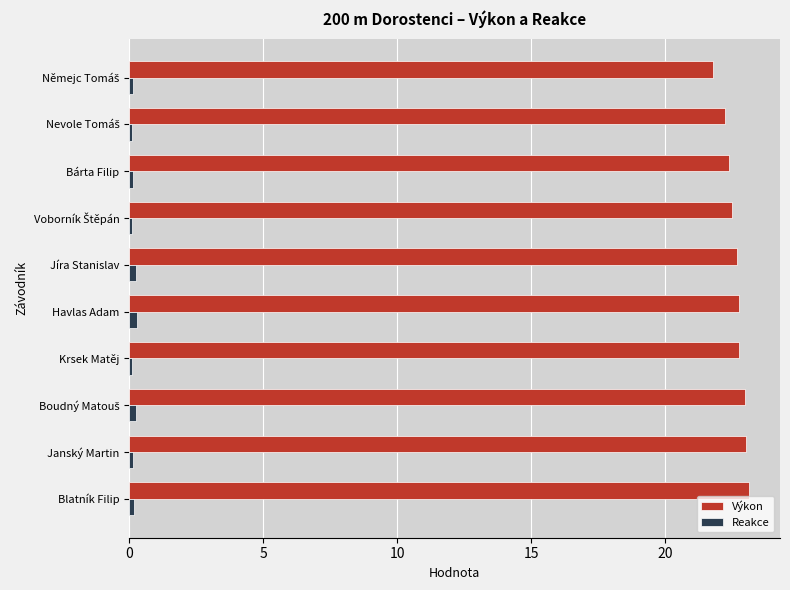

Count the number of categories in the chart.

10